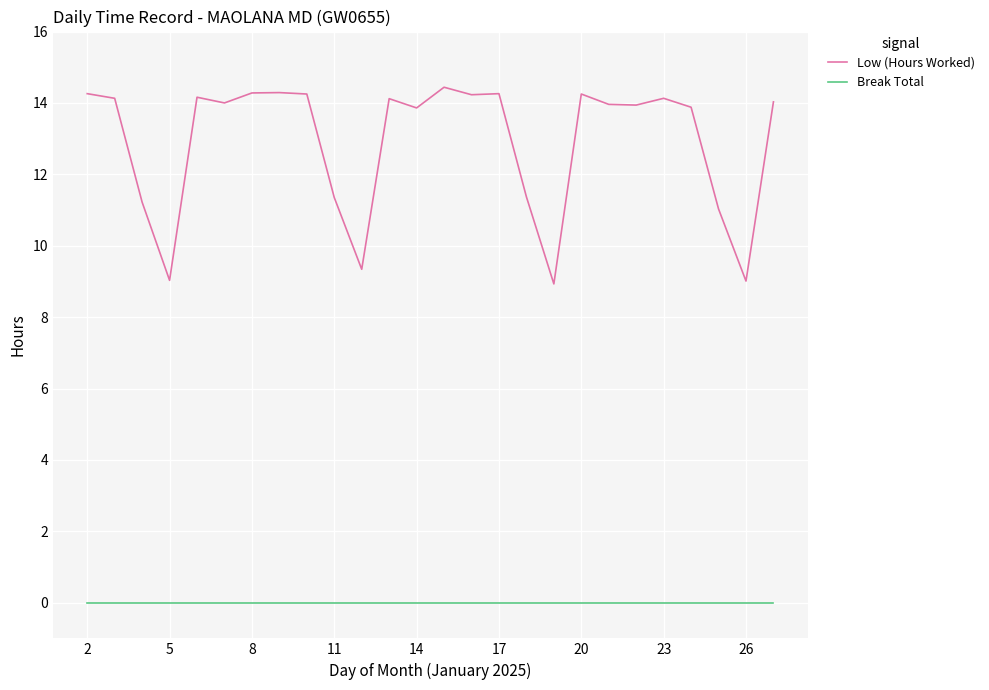

True or false: Break Total and Low (Hours Worked) intersect in this chart.

False